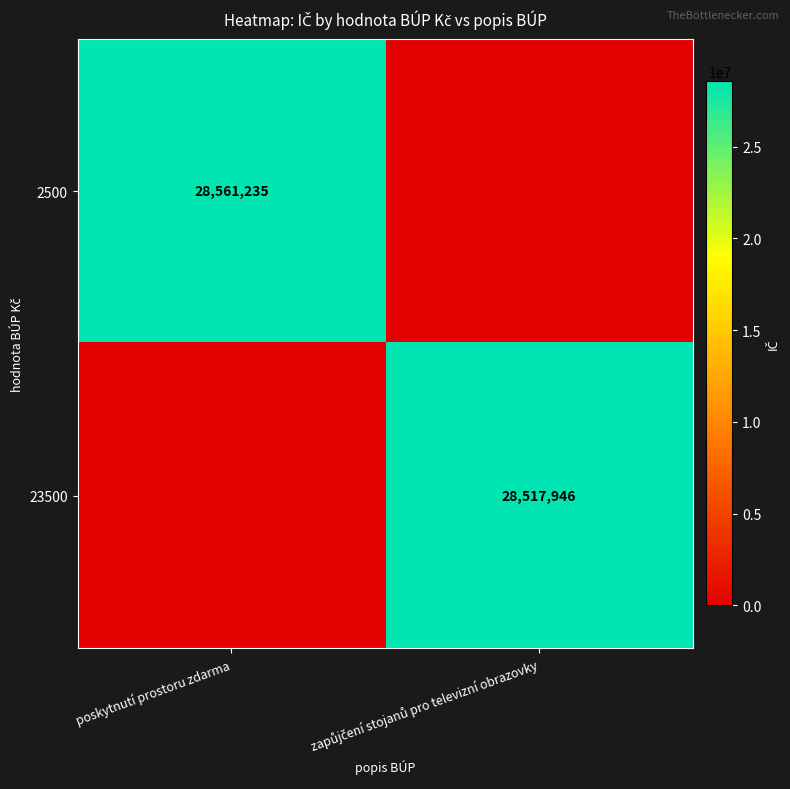

What is the total value across all series at zapůjčení stojanů pro televizní obrazovky?

28517946